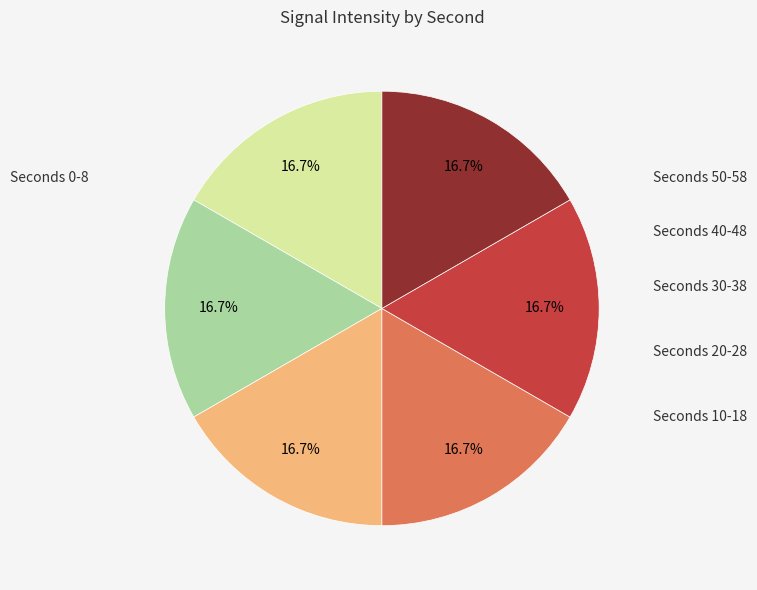

Is there a majority slice in this chart?

No